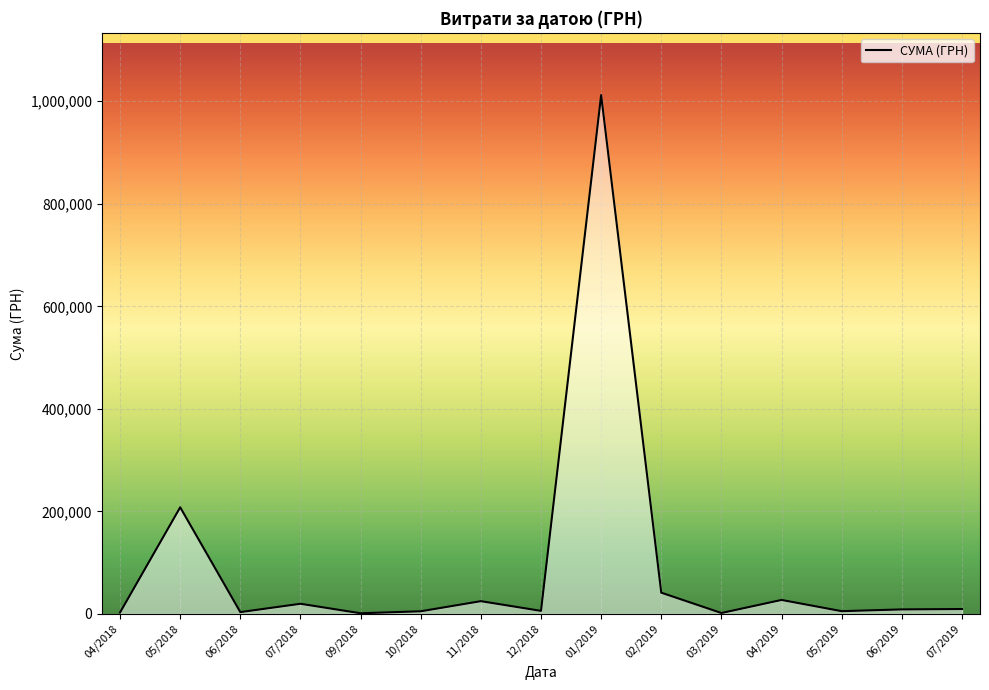

Does the chart display data point markers on the line(s)?

No